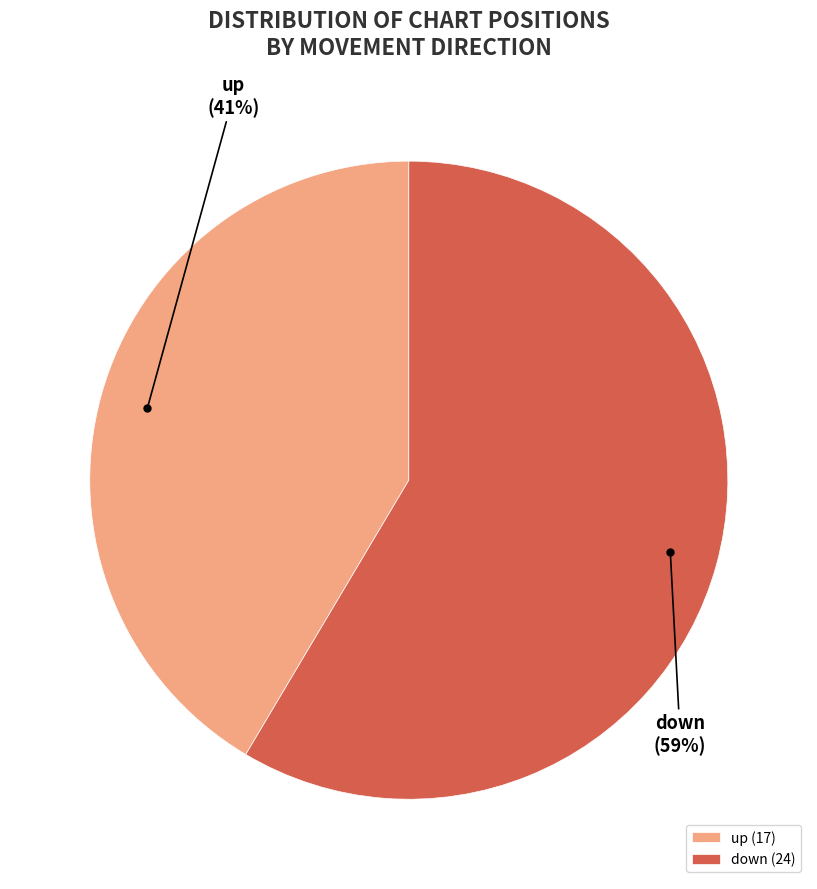

How many slices are in this pie chart?

2